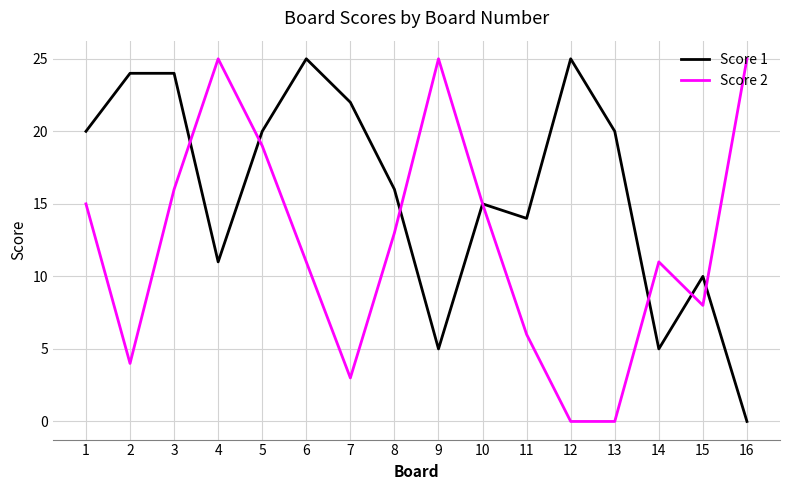

Which series has the largest total across all categories?

Score 1